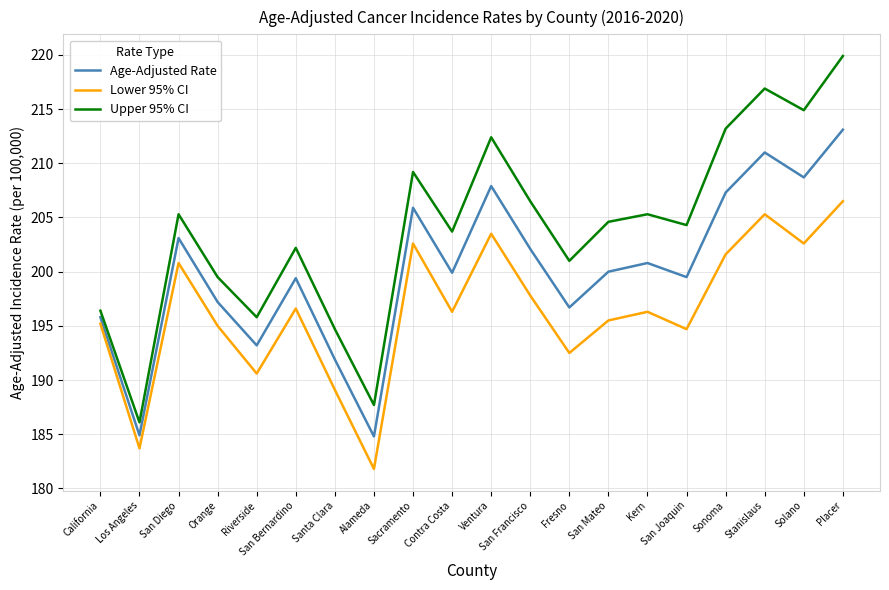

Count the number of categories in the chart.

20